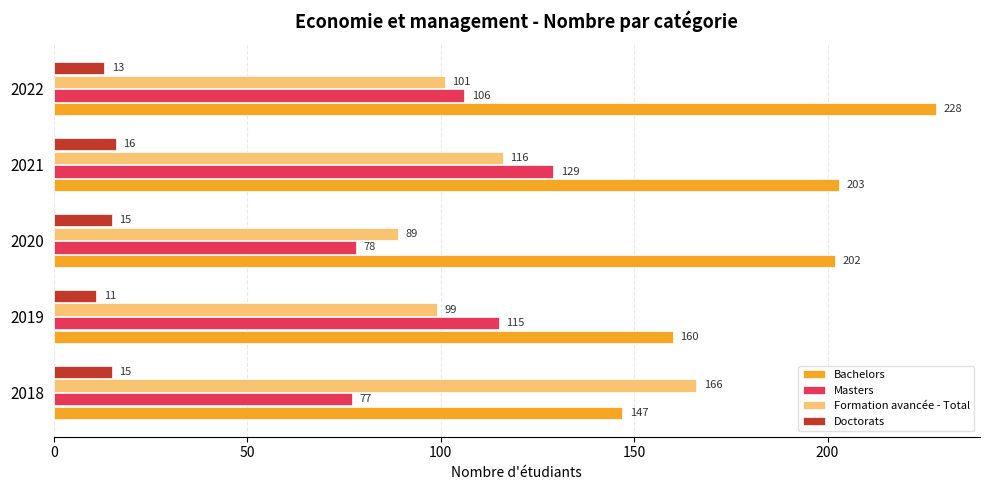

Which series changed the most between 2018 and 2021?

Bachelors